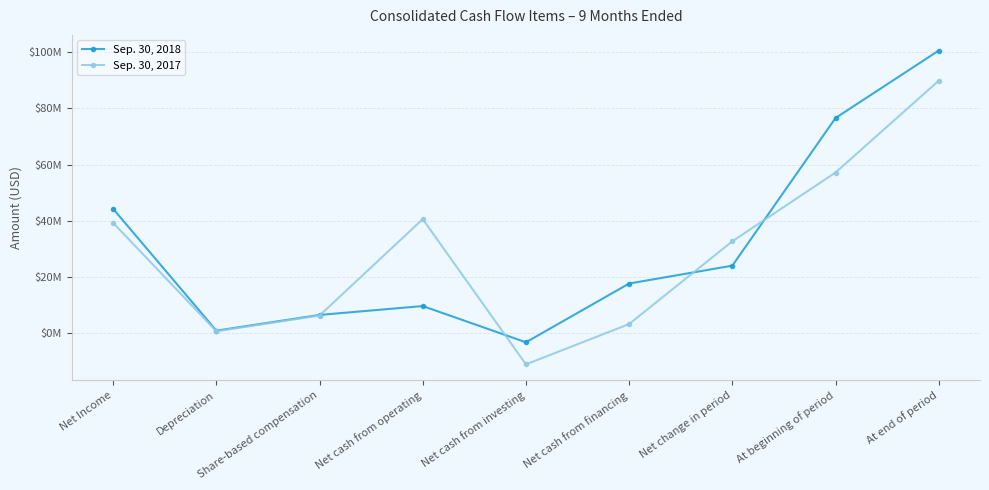

Rank the series at Net cash from investing from highest to lowest value.

Sep. 30, 2018, Sep. 30, 2017